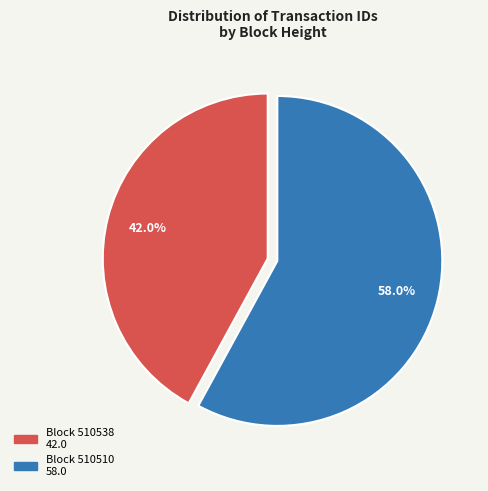

Does any single category account for the majority?

Yes